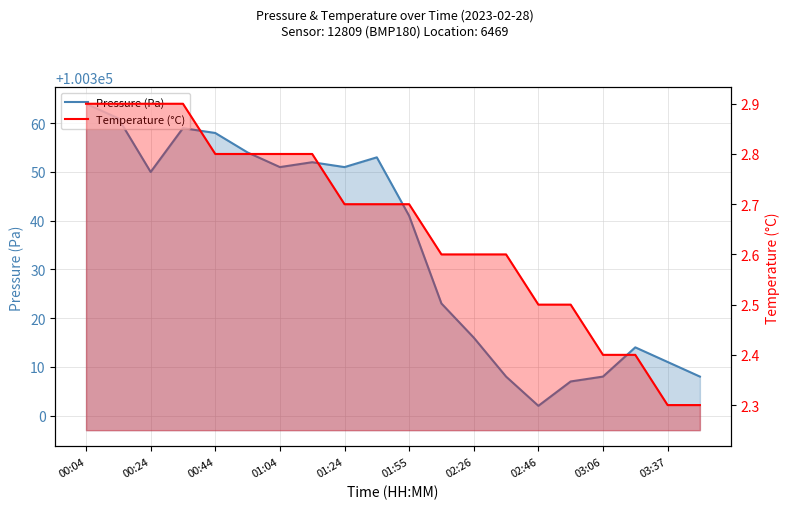

Count the number of data series in this chart.

2